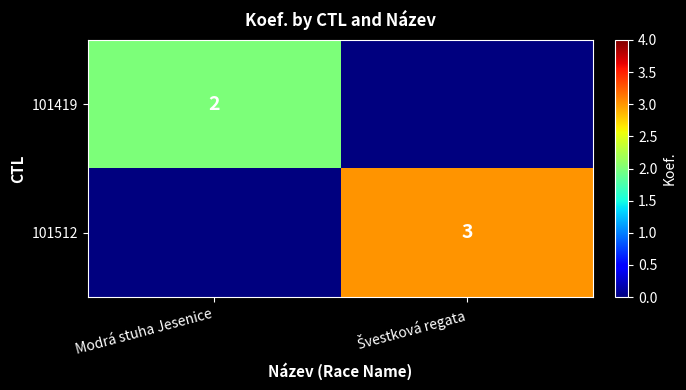

True or false: 101419 has a value of 2 at Modrá stuha Jesenice.

True